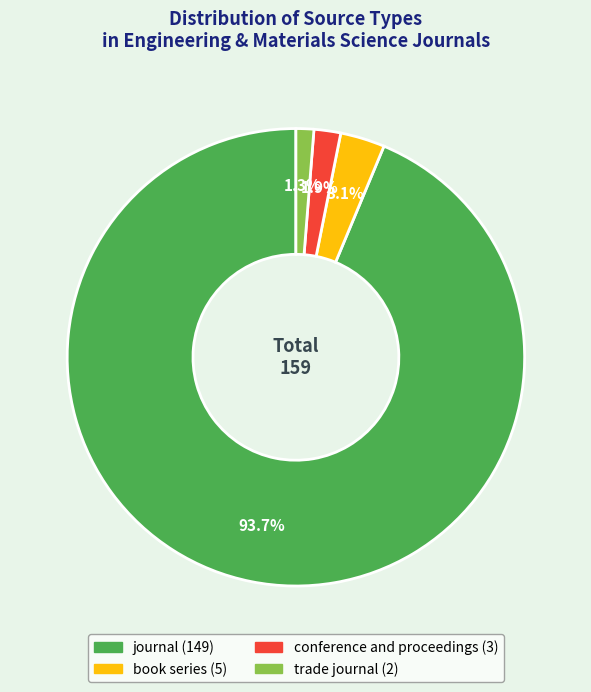

What percentage is NOT represented by journal?

6.3%